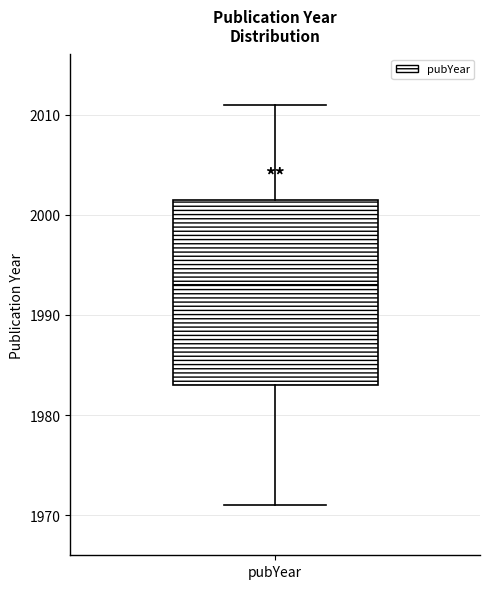

Where does the upper whisker of the box for pubYear end on the y-axis? The values are not printed on the chart, so give them approximately, as read against the axis.

2011